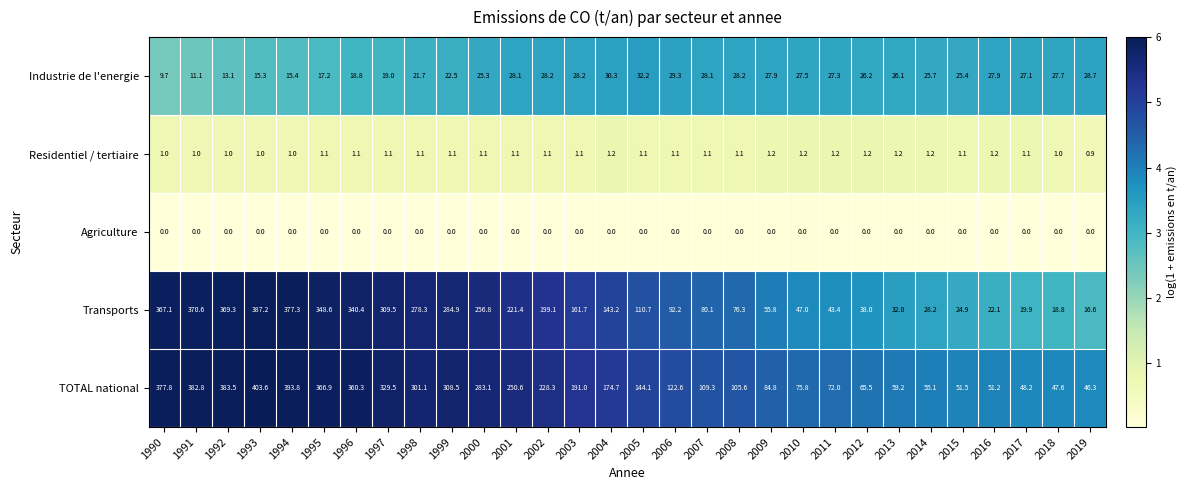

How many categories are shown in the chart?

30